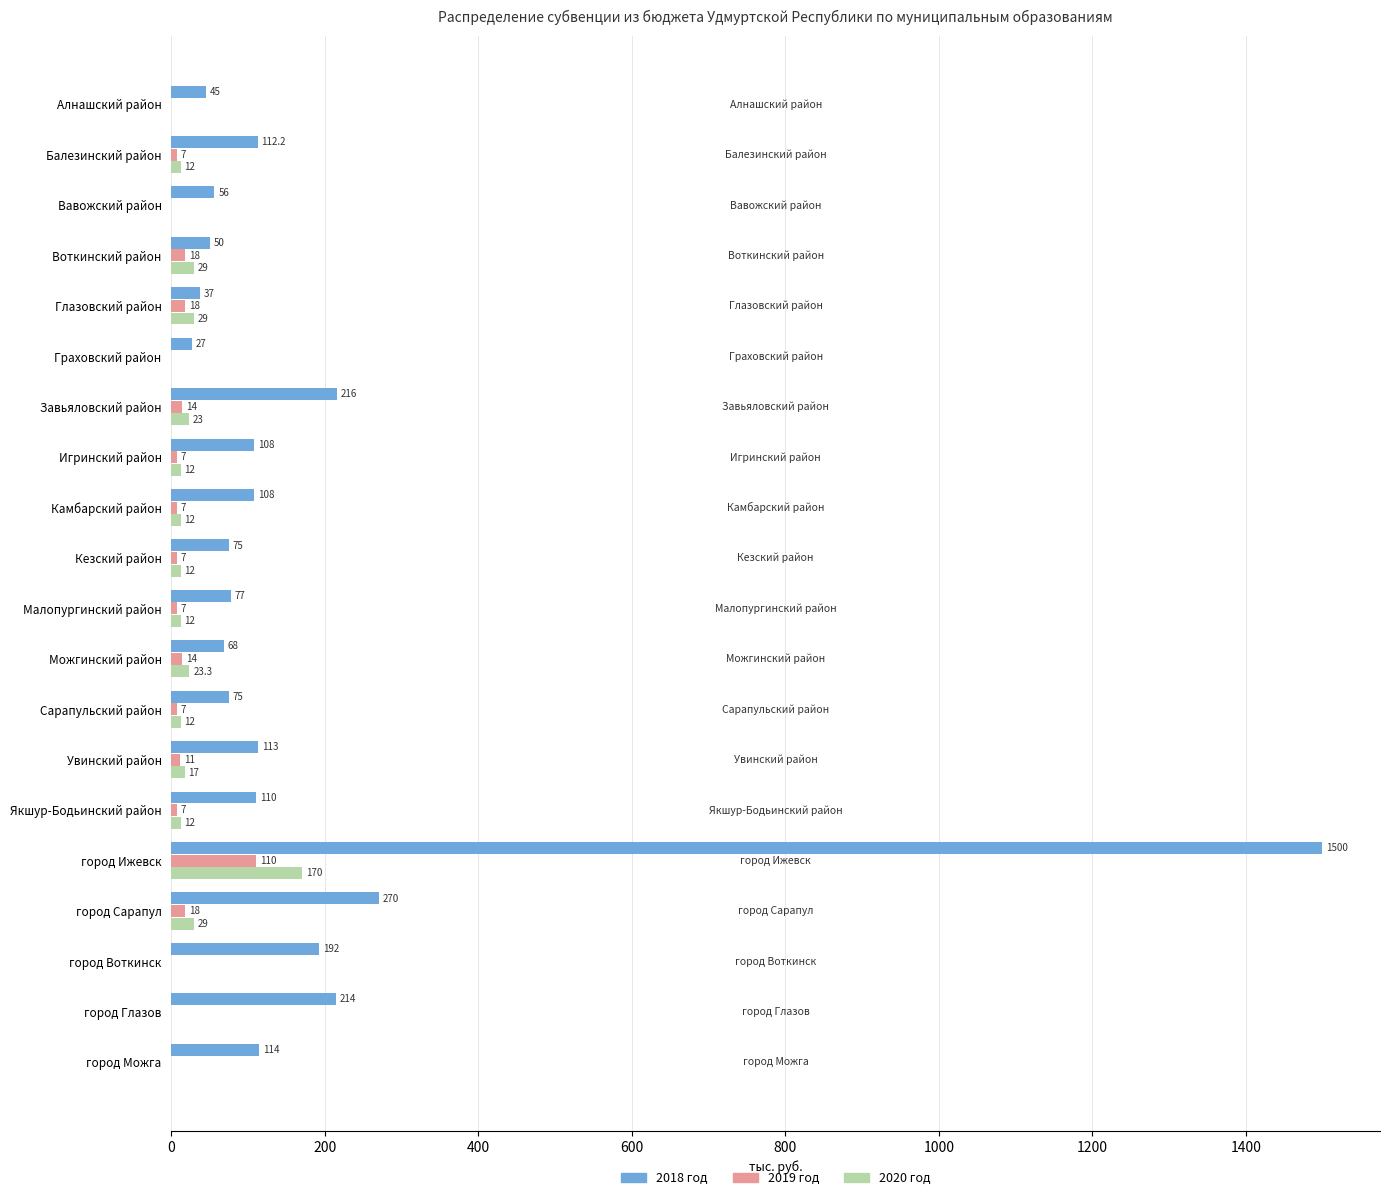

What value does the 2019 год series have at Глазовский район?

18.0